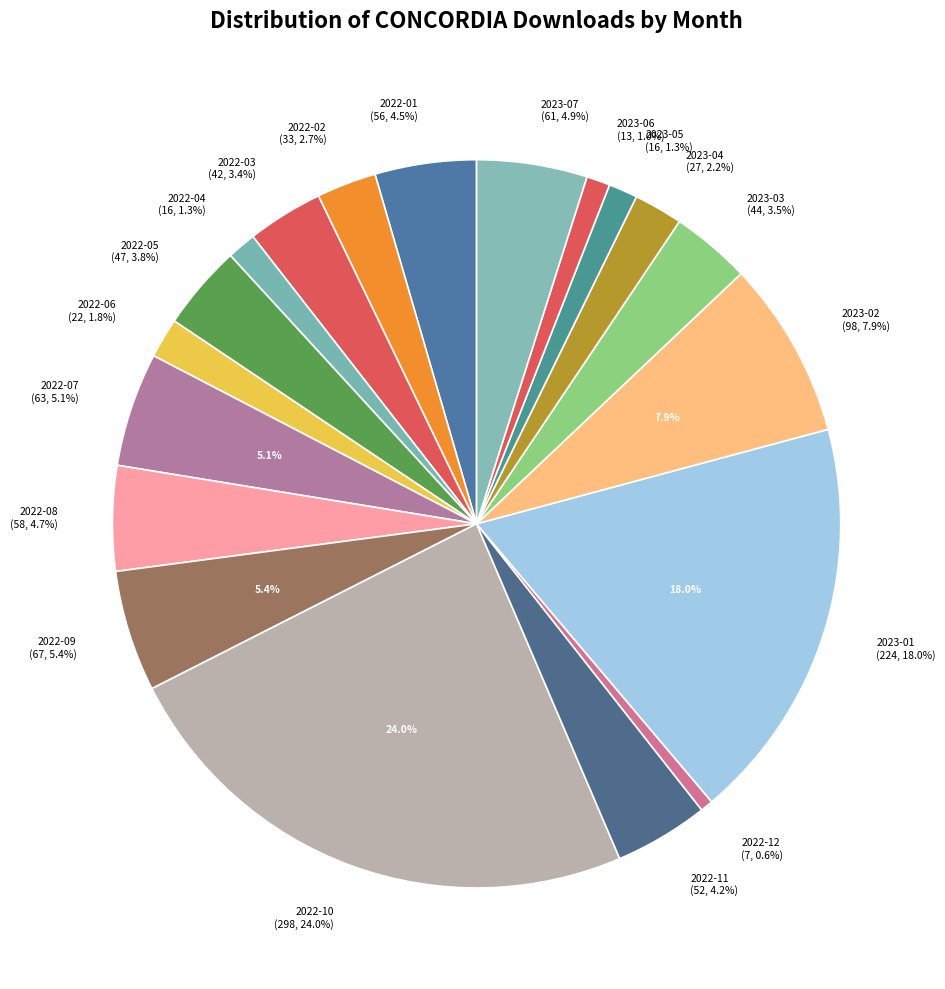

What percentage is the 2023-05 slice, to the nearest percent?

1%